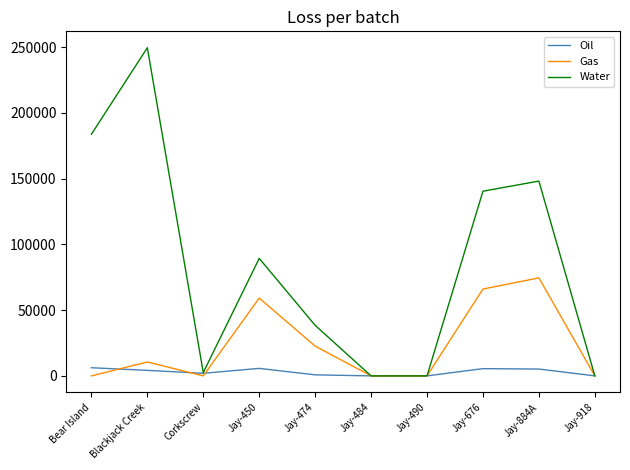

List the series in order of their overall mean, highest first.

Water, Gas, Oil